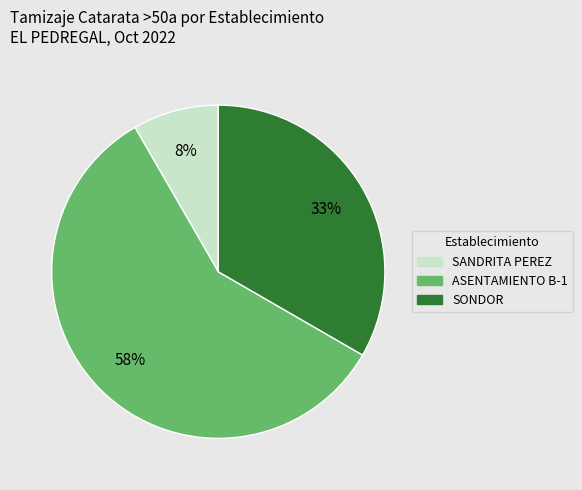

Is there a majority slice in this chart?

Yes